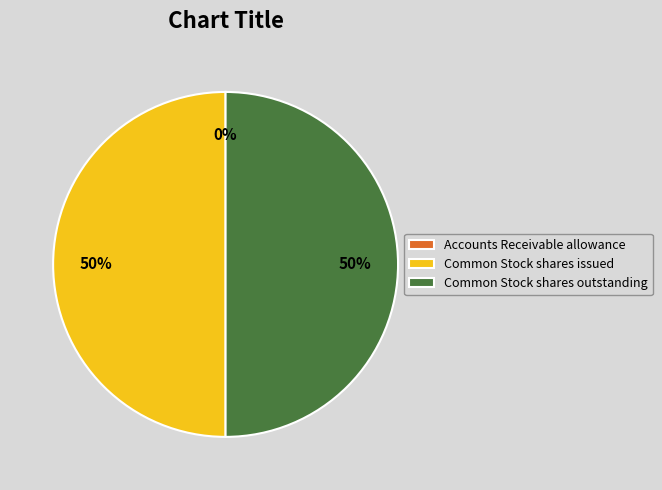

What percentage is the Common Stock shares issued slice, to the nearest percent?

50%